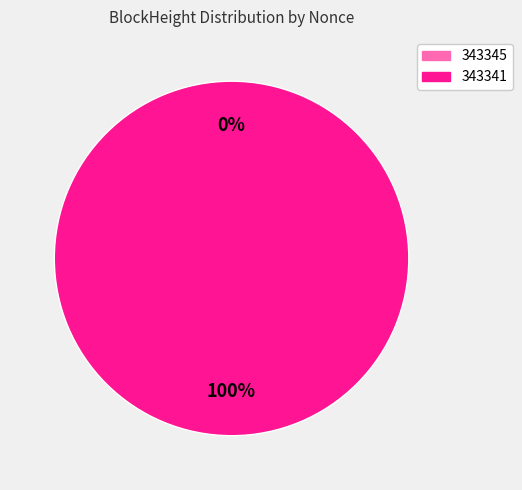

Does 343345 represent more than half of the total?

No